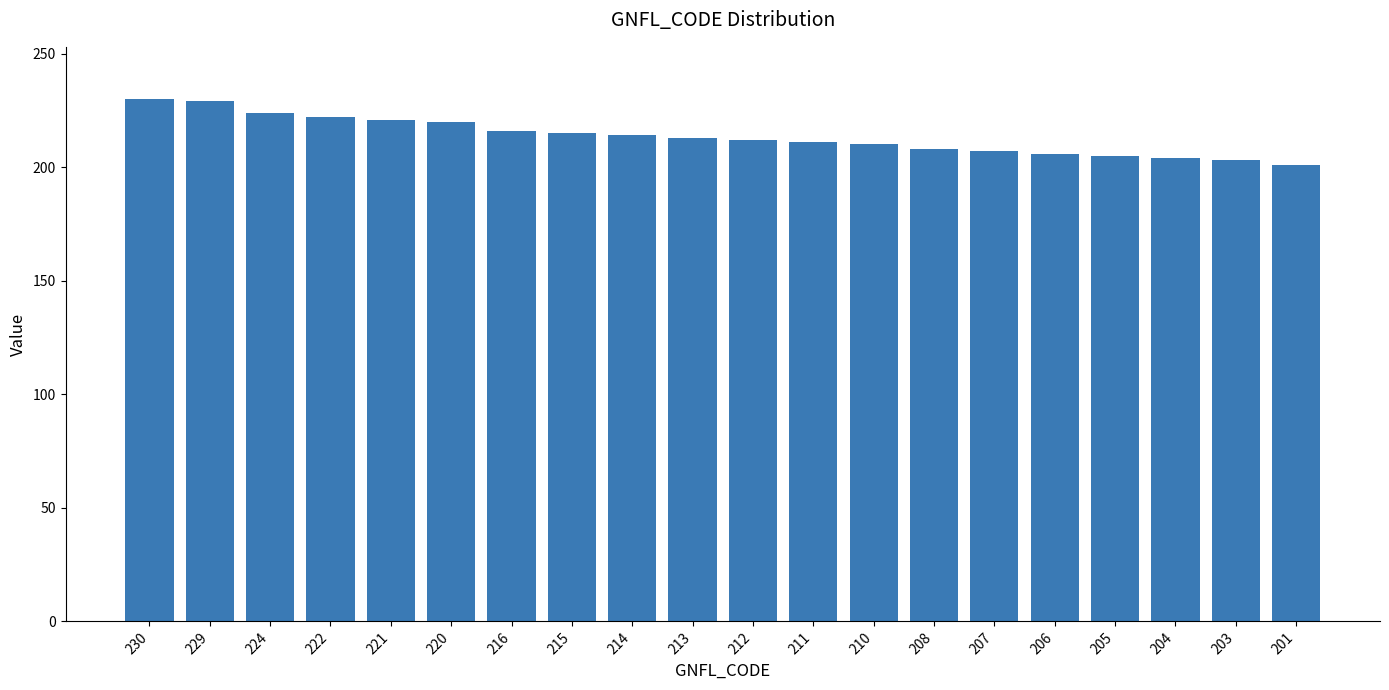

The chart shows a value of 114 at 215. True or false?

False